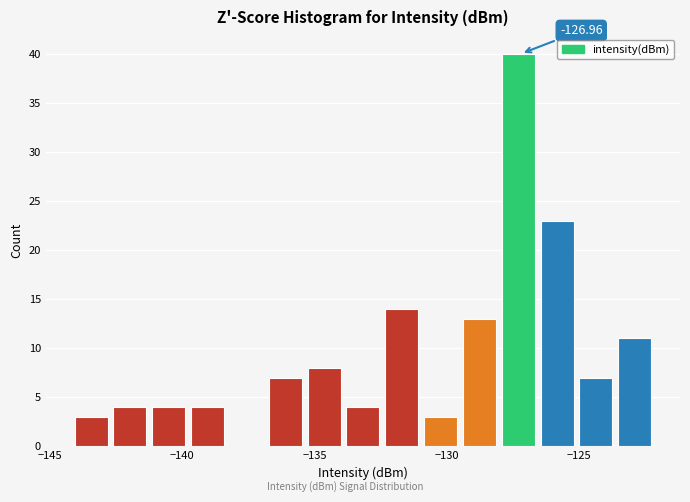

Read against the x-axis, roughly where is the centre of the tallest bar?

-127.5